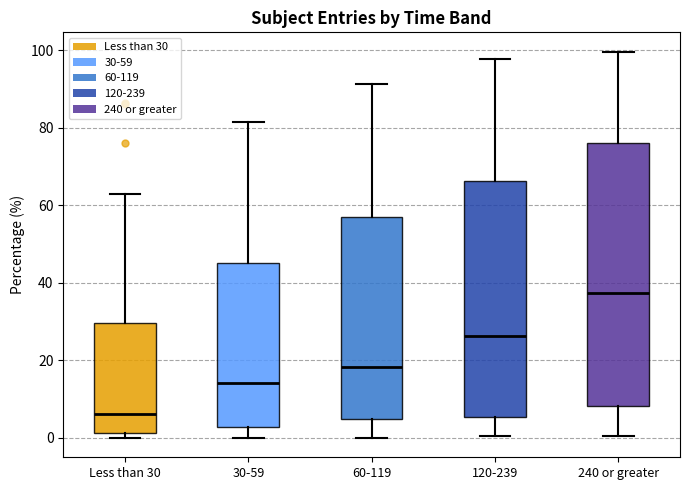

Where is the upper edge of the box for 30-59 on the y-axis? The values are not printed on the chart, so give them approximately, as read against the axis.

46